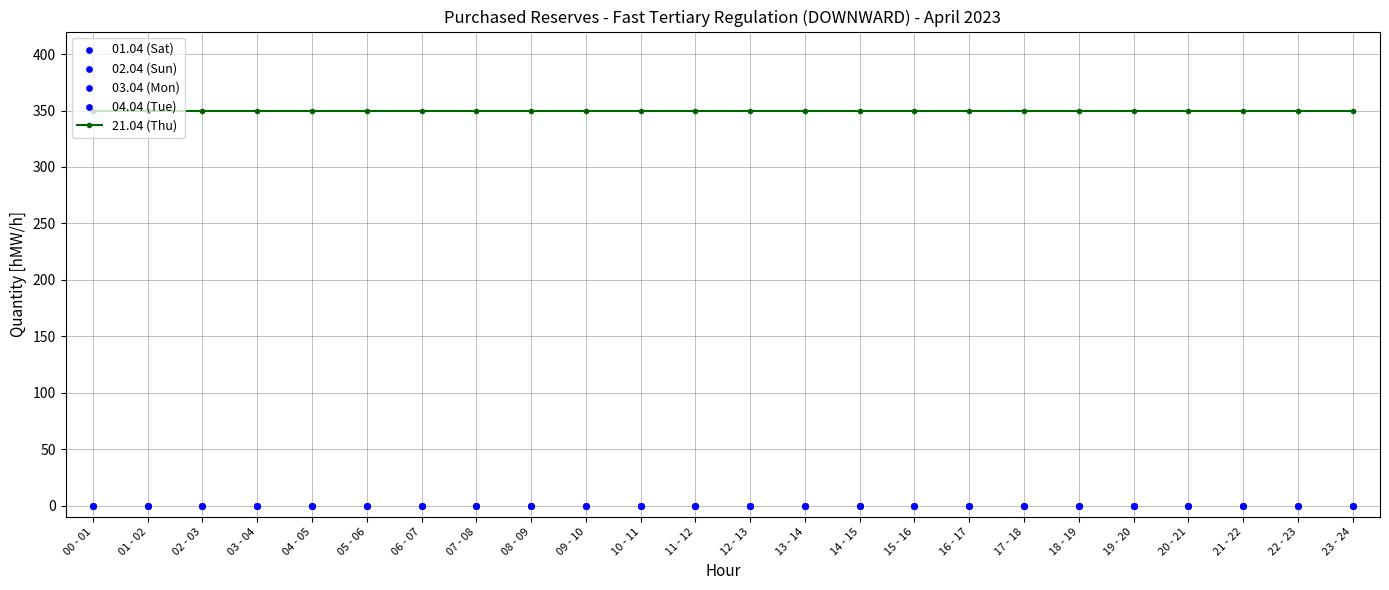

At which category is the sum across all series the highest?

00 - 01